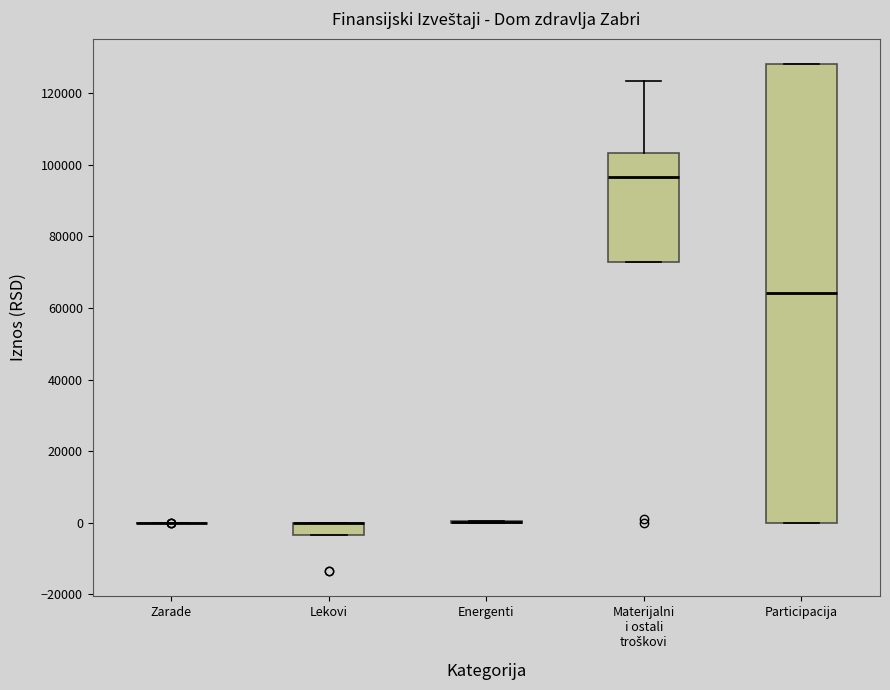

Reading left to right, read every box against the y-axis: the position of its median line, the range the box covers, and the ends of its whiskers. The values are not printed on the chart, so give them approximately, as read against the axis.

Zarade: box collapsed to a line at 0, whiskers 0 to 0
Lekovi: median 0 (drawn on the box's upper edge), box -4000 to 0, whiskers -4000 to 0
Energenti: box collapsed to a line at 0, whiskers 0 to 0
Materijalni i ostali troškovi: median 96000, box 72000 to 104000, whiskers 72000 to 124000
Participacija: median 64000, box 0 to 128000, whiskers 0 to 128000